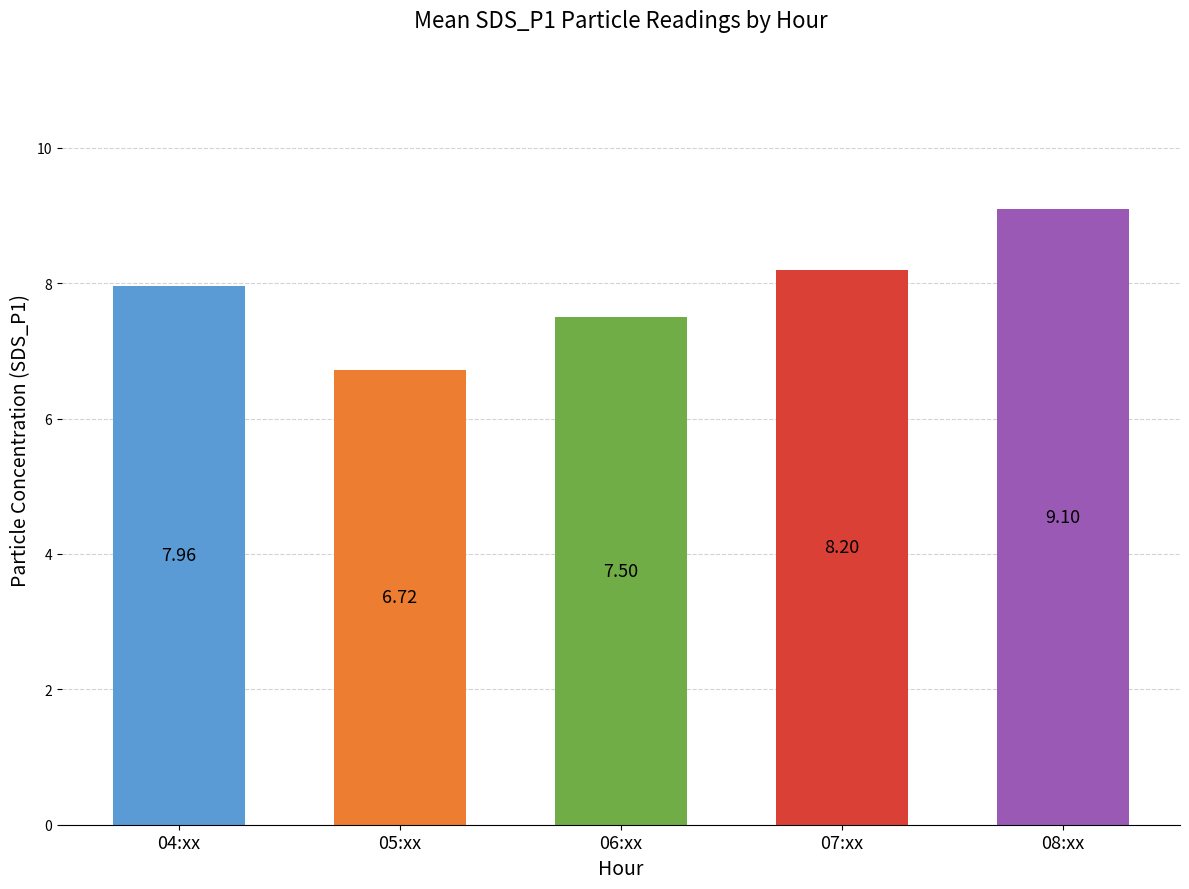

What is the smallest value displayed?

6.7